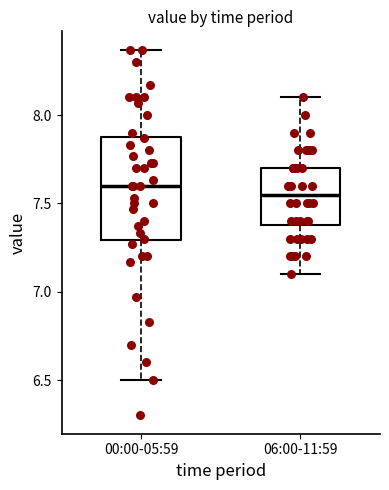

Reading left to right, transcribe this box plot: for each box, give where its median line is, the range the box spans, and where its two whiskers end, as read against the y-axis. The values are not printed on the chart, so give them approximately, as read against the axis.

00:00-05:59: median 7.60, box 7.30 to 7.90, whiskers 6.50 to 8.35
06:00-11:59: median 7.55, box 7.40 to 7.70, whiskers 7.10 to 8.10